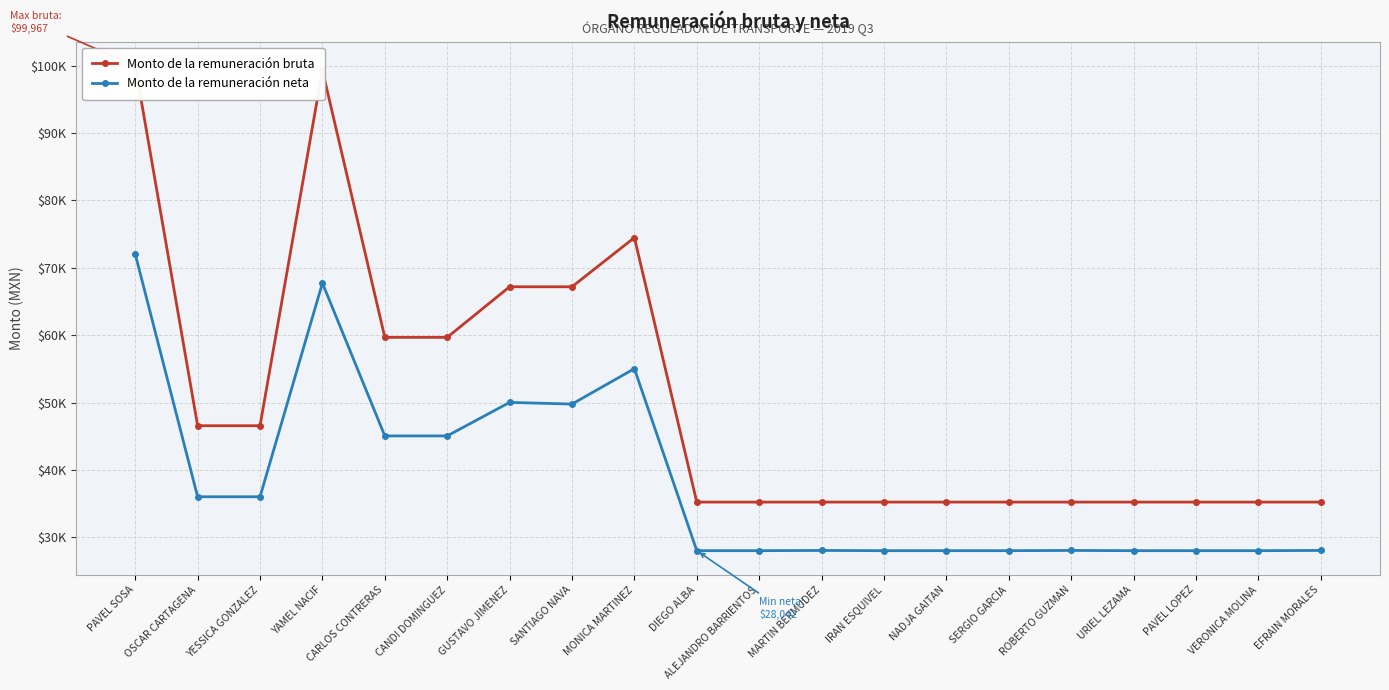

How many categories are shown in the chart?

20